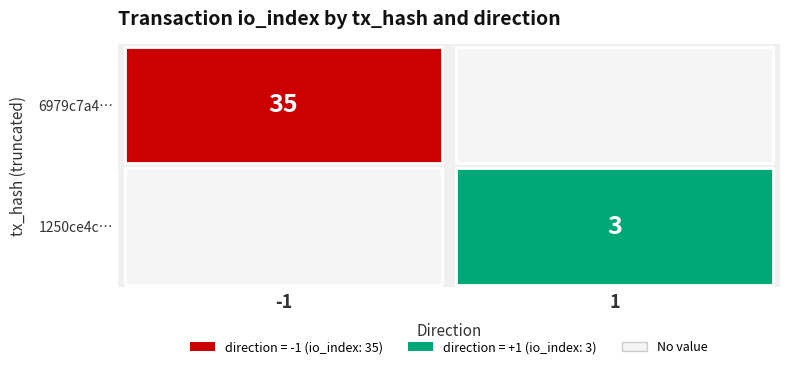

Between io_index and direction, which is larger?

io_index